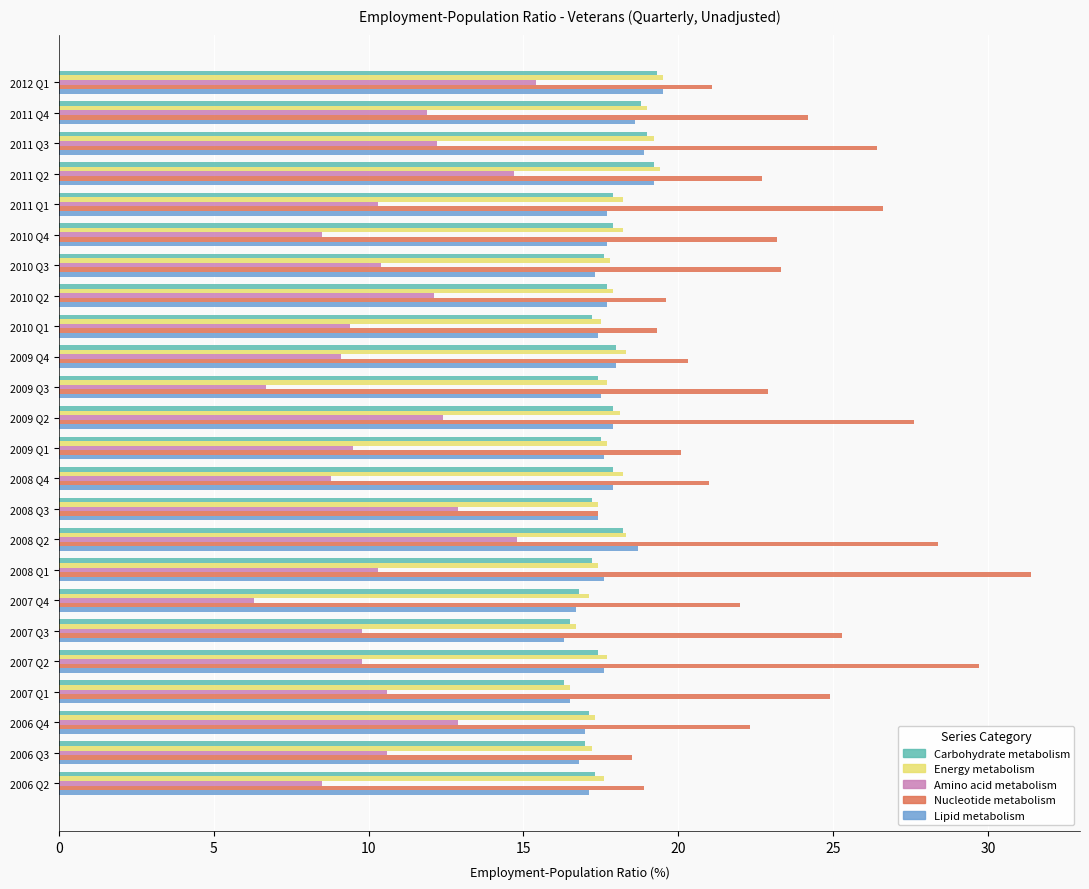

What is the smallest value displayed?

6.3